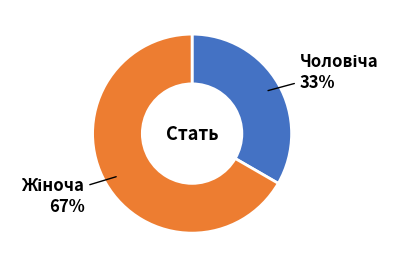

Is there a majority slice in this chart?

Yes